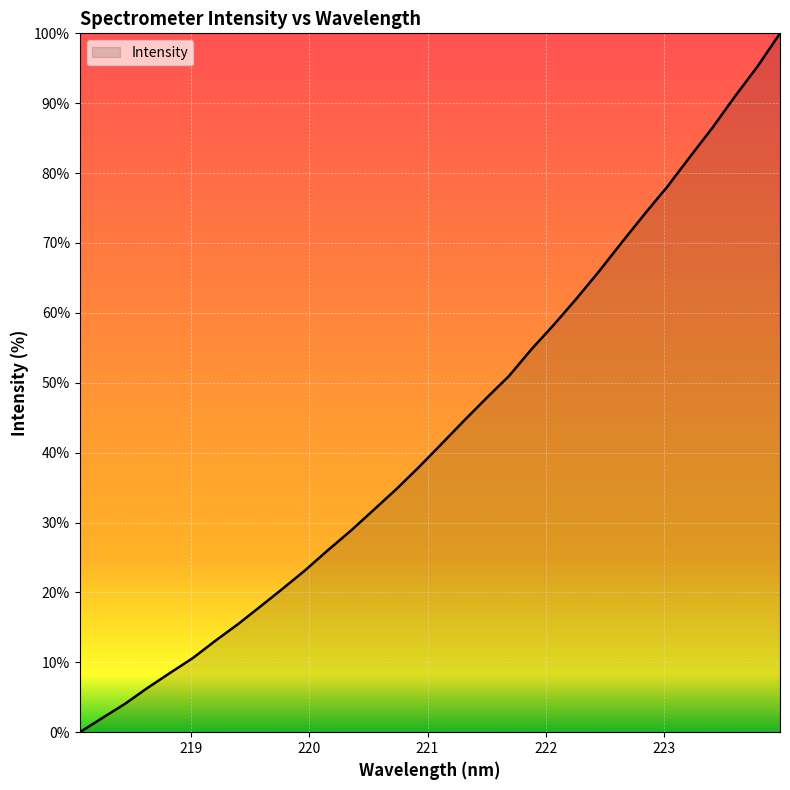

What is the difference between the maximum and minimum values?

100.0